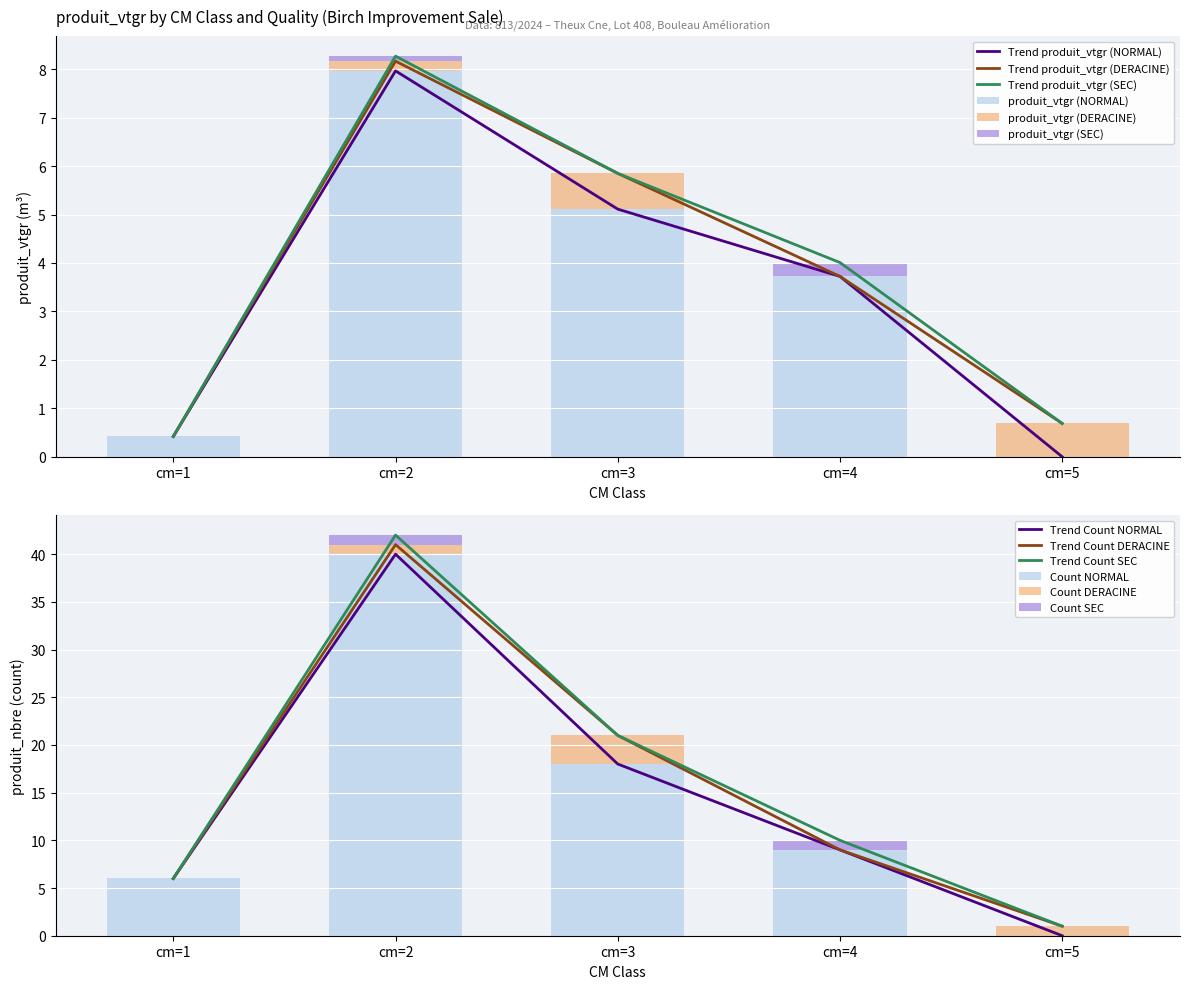

What are all the series names shown in the legend?

produit_vtgr (NORMAL), produit_vtgr (DERACINE), produit_vtgr (SEC)